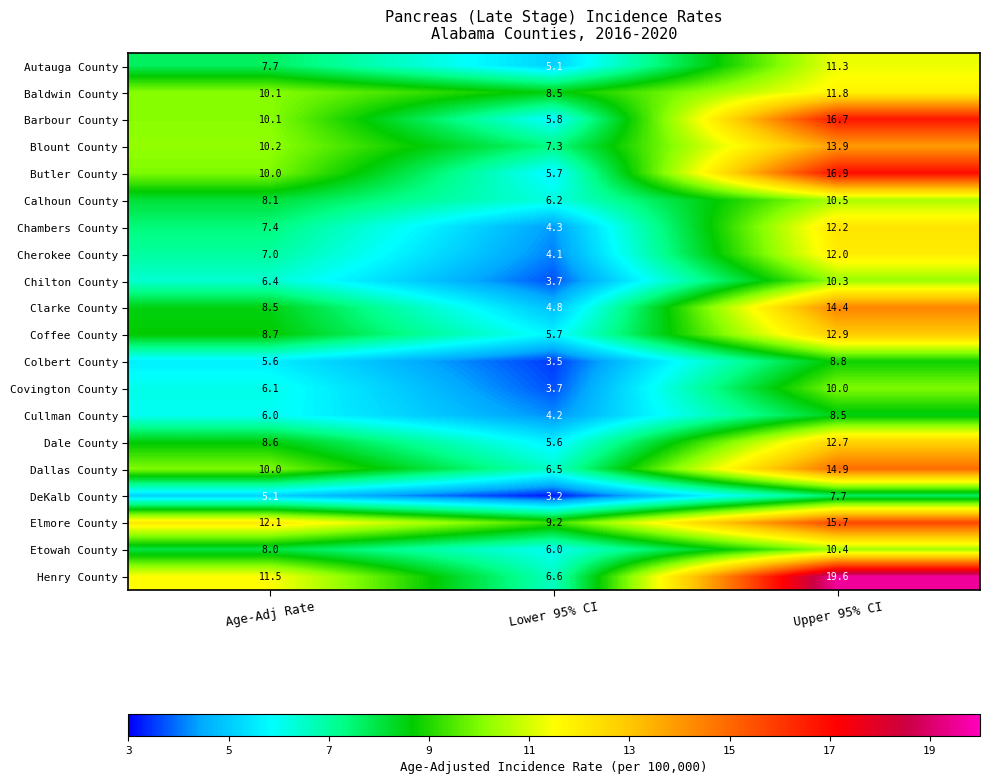

Which series has the widest spread of values?

Henry County